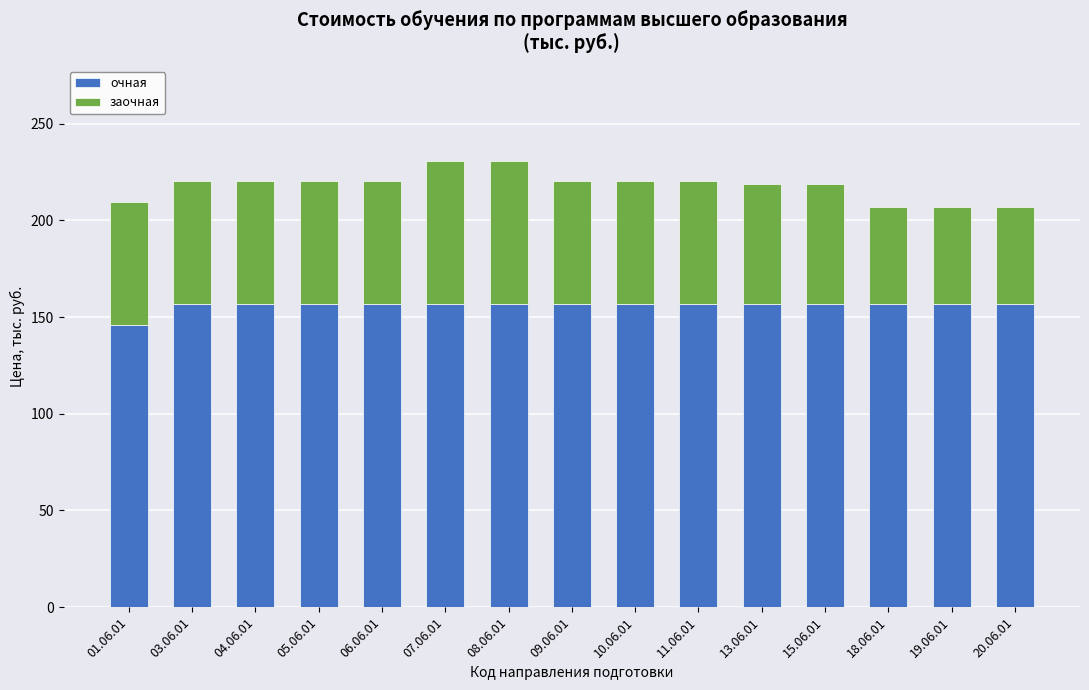

Count the number of categories in the chart.

15